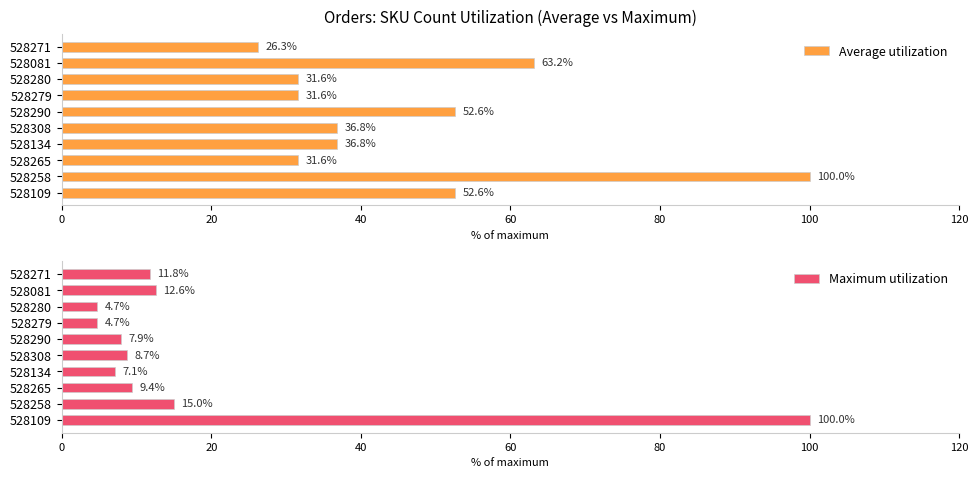

What are all the series names shown in the legend?

Average utilization, Maximum utilization